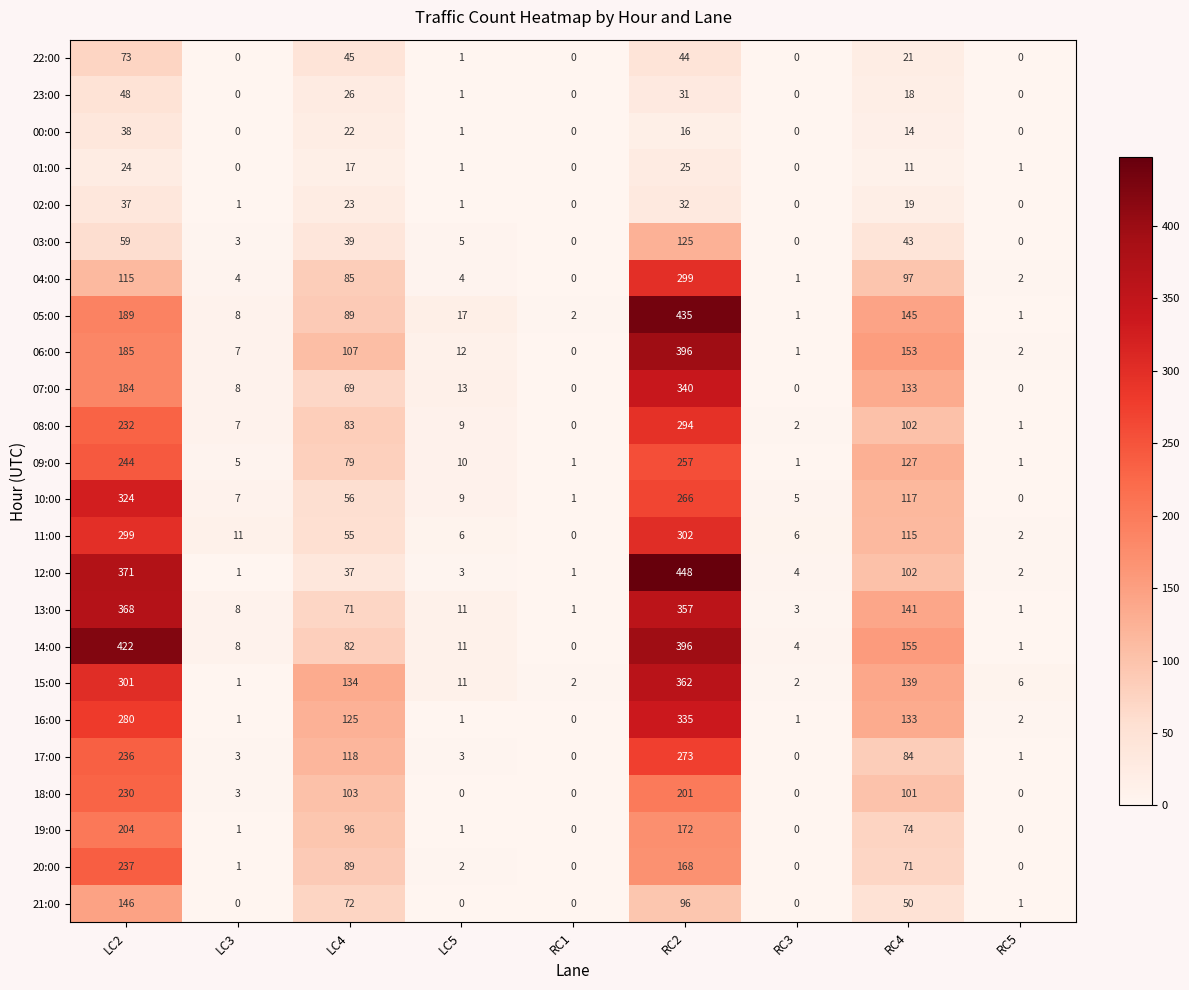

True or false: 13:00 has a value of 8 at LC5.

False